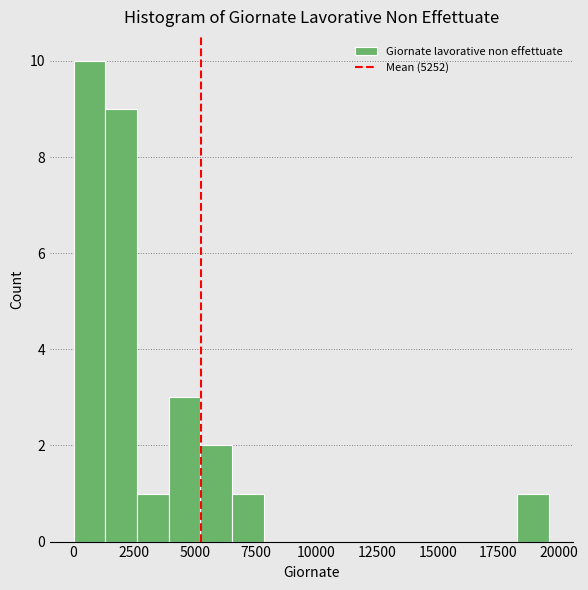

Read against the x-axis, roughly where is the centre of the tallest bar?

500